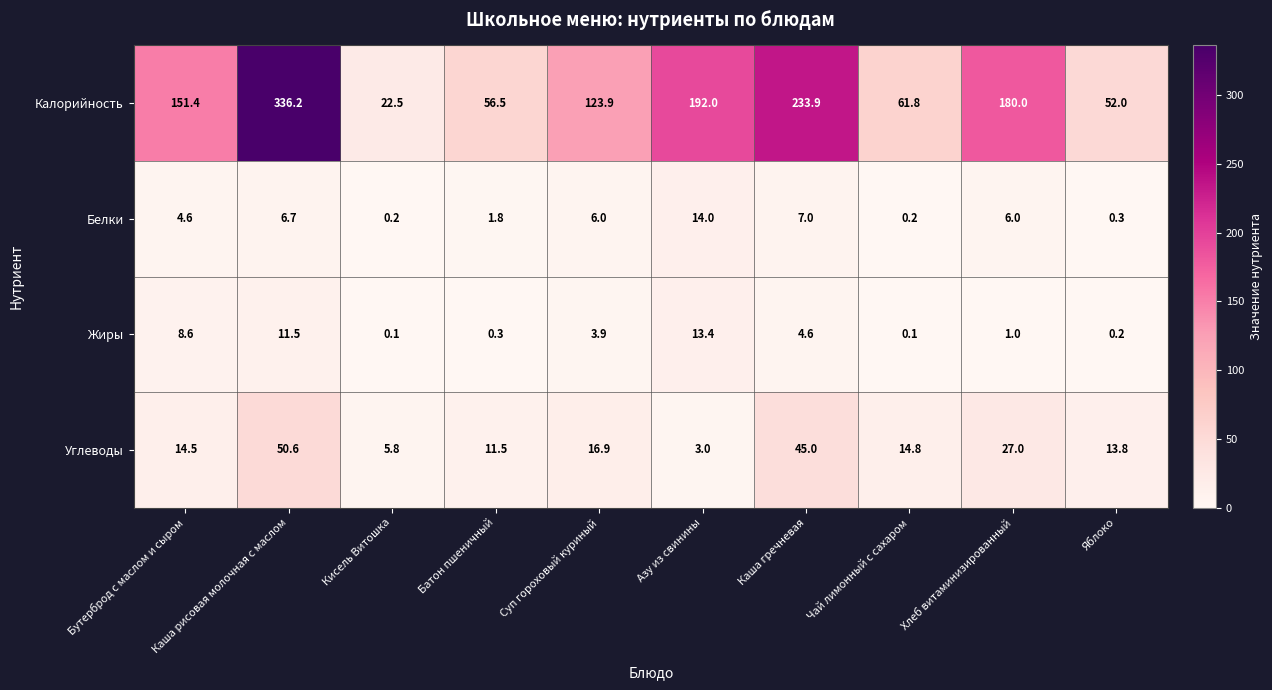

At which label is Углеводы closest to 26?

Хлеб витаминизированный